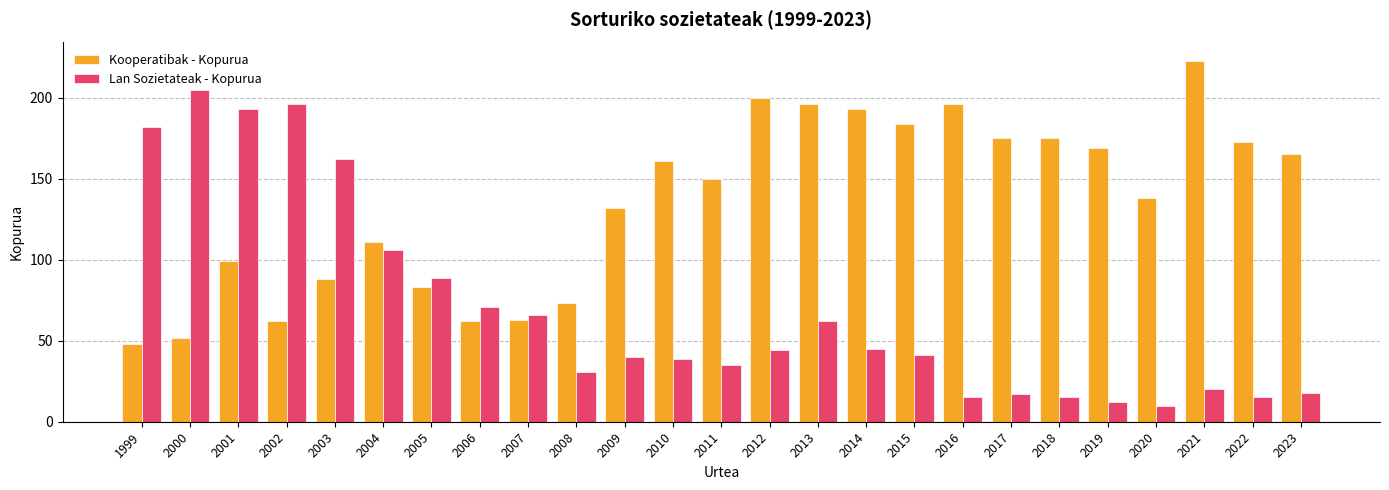

Reading left to right, list all the values displayed in this chart.

Kooperatibak - Kopurua: 1999=48	2000=52	2001=99	2002=62	2003=88	2004=111	2005=83	2006=62	2007=63	2008=73	2009=132	2010=161	2011=150	2012=200	2013=196	2014=193	2015=184	2016=196	2017=175	2018=175	2019=169	2020=138	2021=223	2022=173	2023=165
Lan Sozietateak - Kopurua: 1999=182	2000=205	2001=193	2002=196	2003=162	2004=106	2005=89	2006=71	2007=66	2008=31	2009=40	2010=39	2011=35	2012=44	2013=62	2014=45	2015=41	2016=15	2017=17	2018=15	2019=12	2020=10	2021=20	2022=15	2023=18